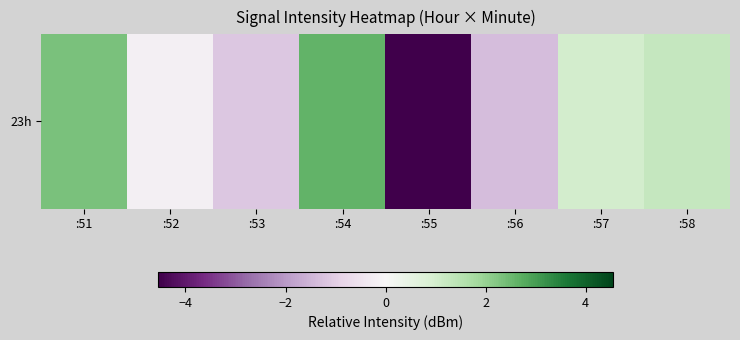

Which has a higher value, :57 or :54?

:54